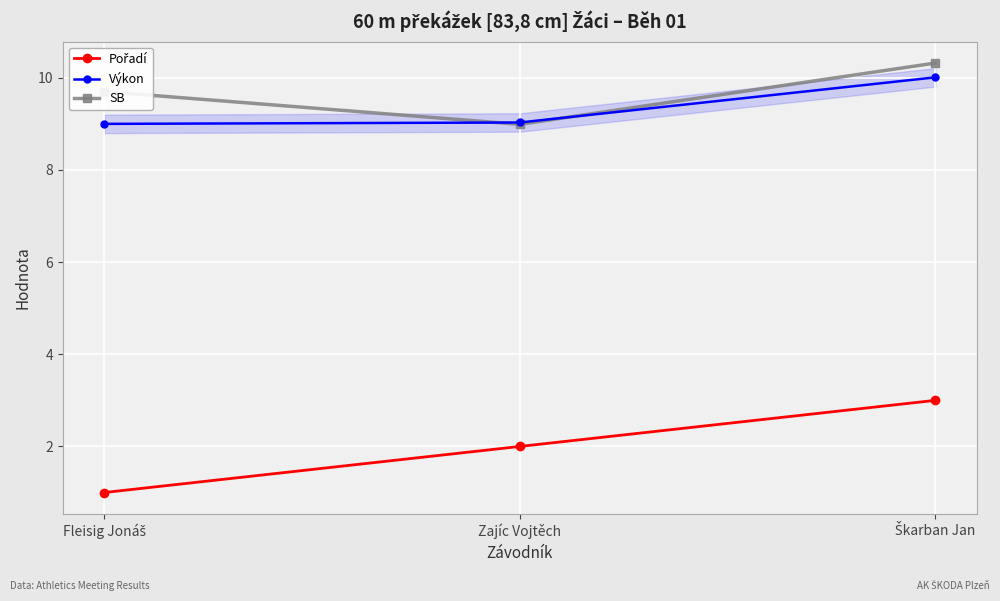

What is the total value across all series at Zajíc Vojtěch?

20.0